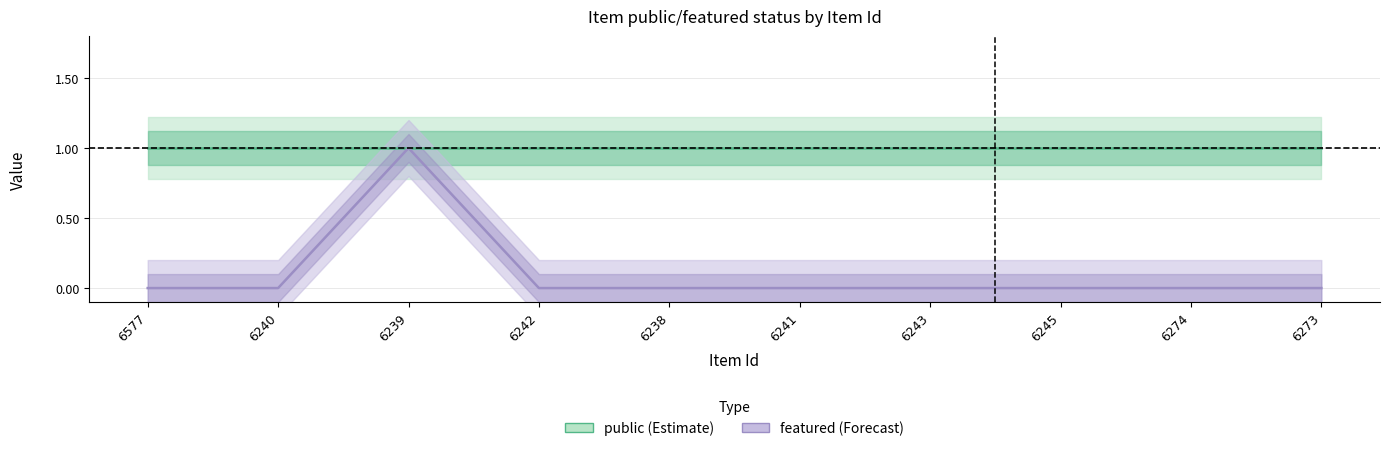

True or false: featured (Forecast) has more than 2 points higher than both neighbors.

False